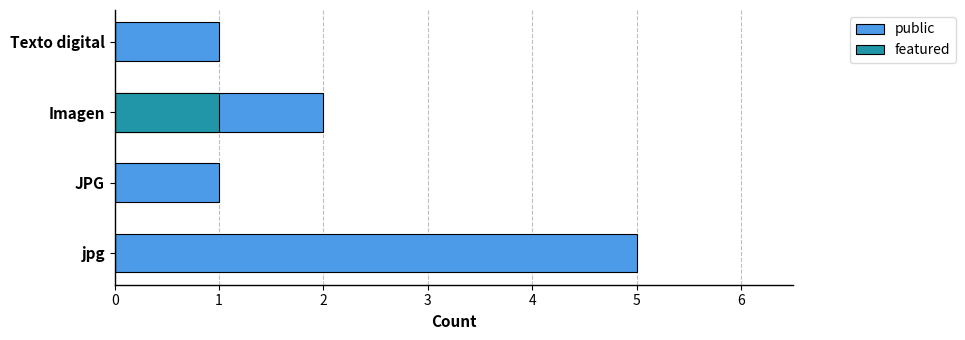

Is it true that public equals 3 at jpg?

False